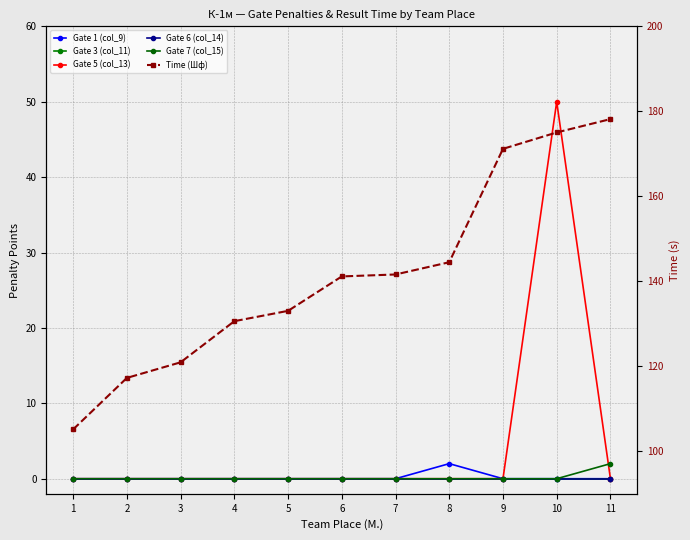

Is this an area chart (filled region under the line)?

No